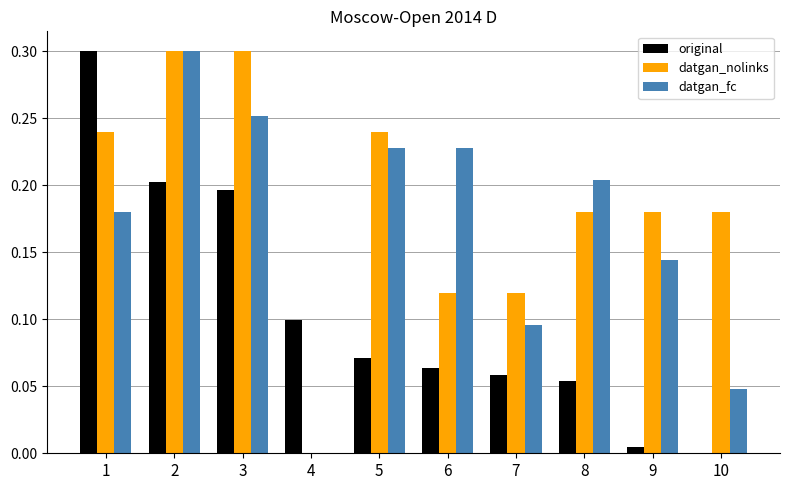

The datgan_fc series shows 0.2 at 8. True or false?

True